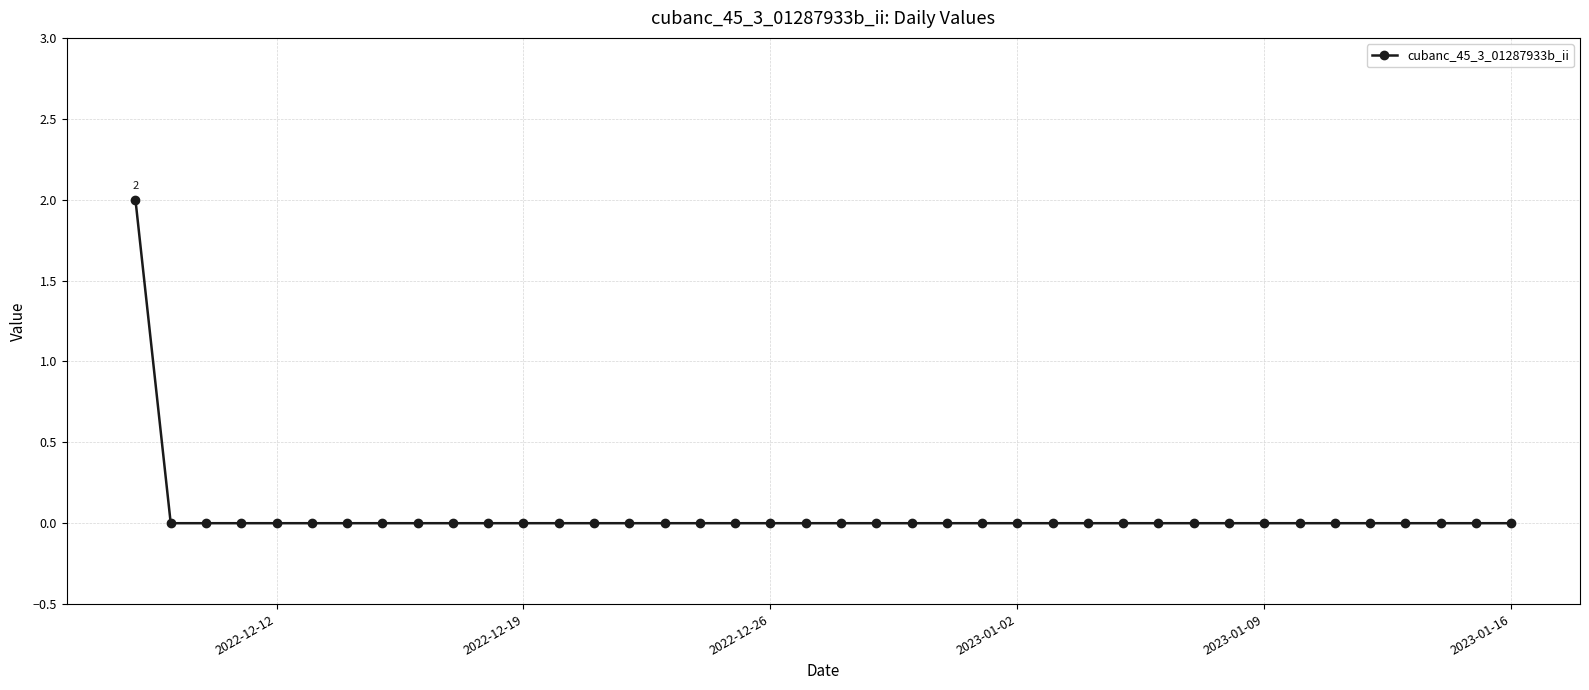

How many lines are shown in the chart?

1